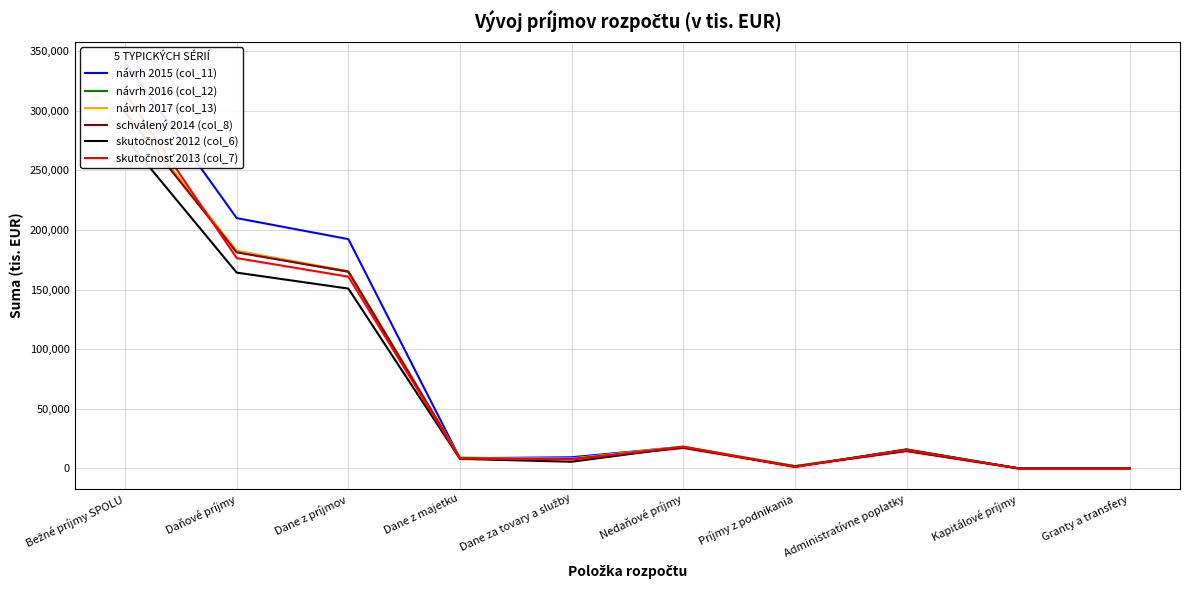

What is the difference between the schválený 2014 (col_8) values at Dane z príjmov and Kapitálové príjmy?

165100